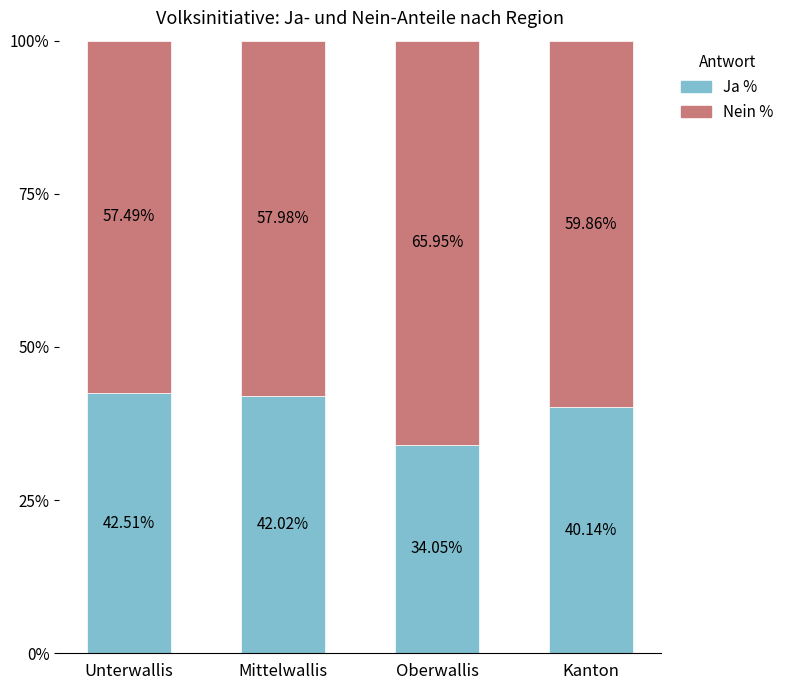

What is the difference between the Ja % values at Mittelwallis and Oberwallis?

8.0